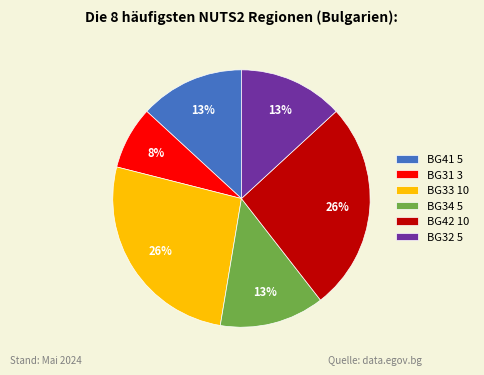

The BG41 5 slice represents 13% of the pie. True or false?

True